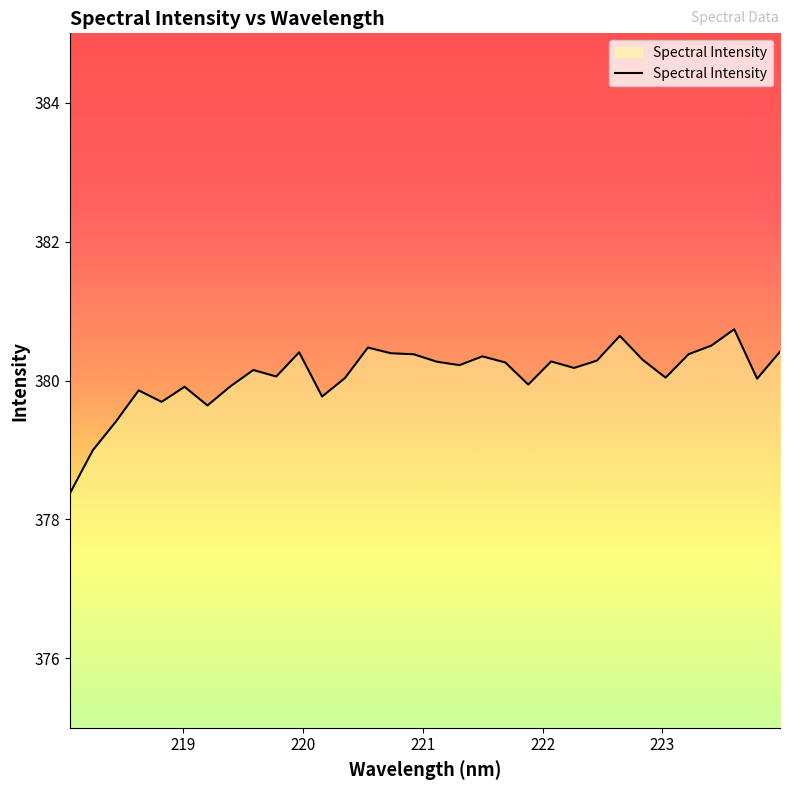

What is the minimum value shown in the chart?

378.4